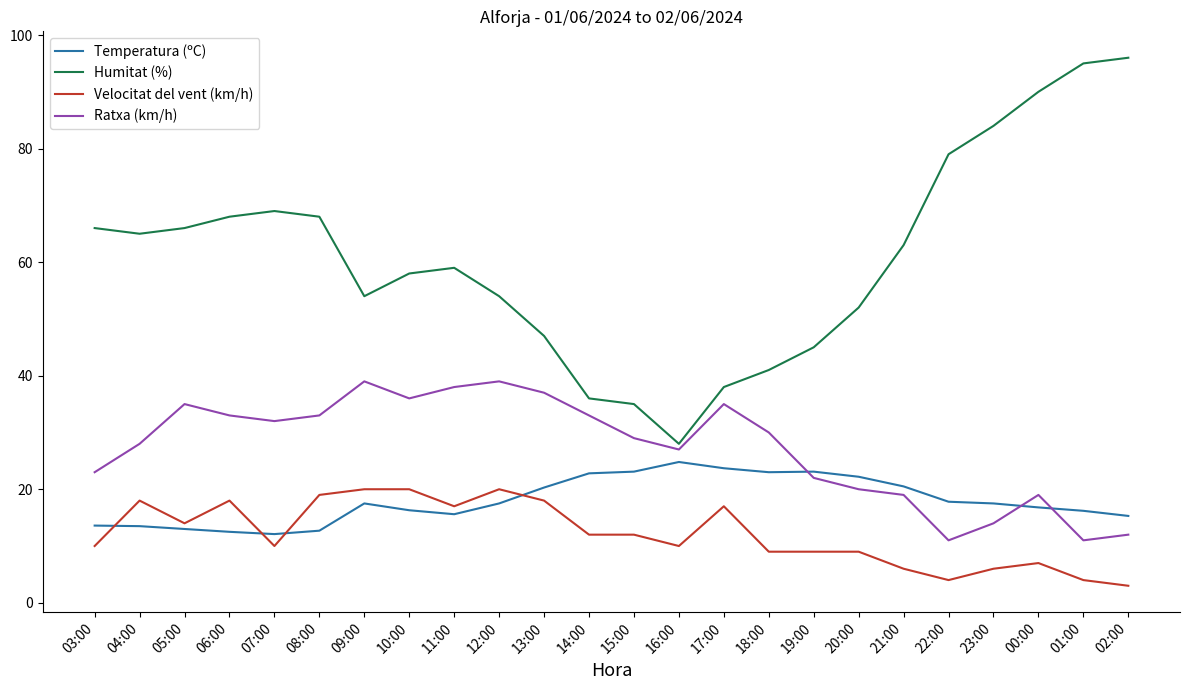

How many series are shown in this chart?

4